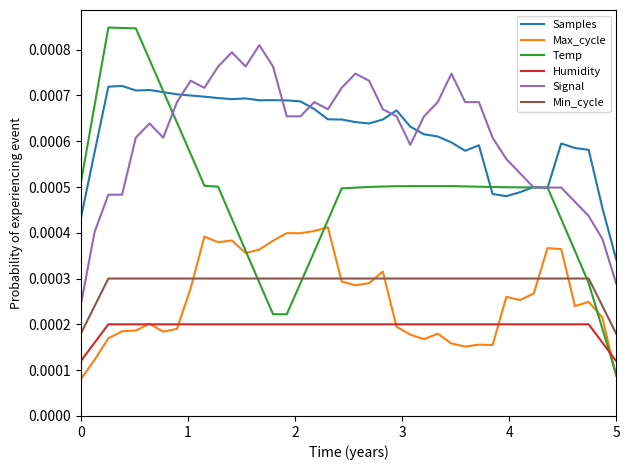

What are all the series names shown in the legend?

Samples, Max_cycle, Temp, Humidity, Signal, Min_cycle